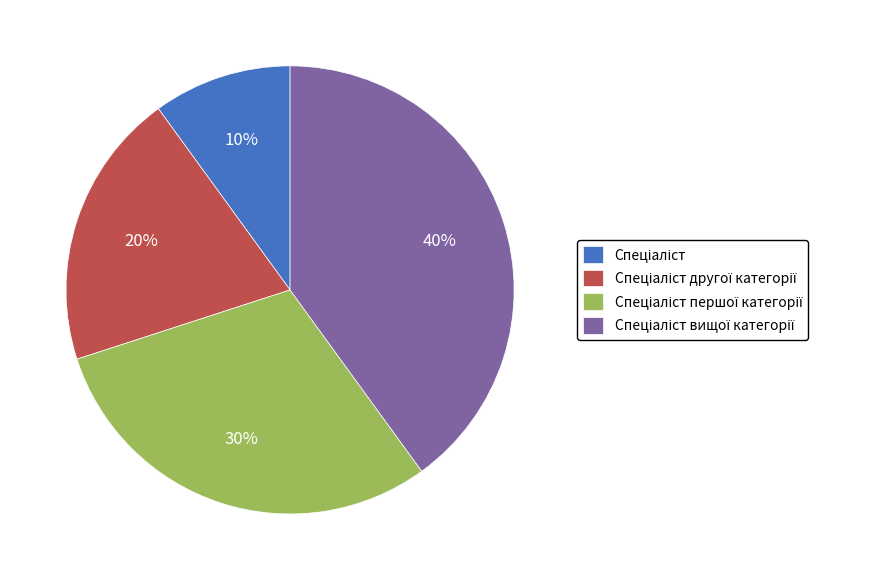

Is there a majority slice in this chart?

No